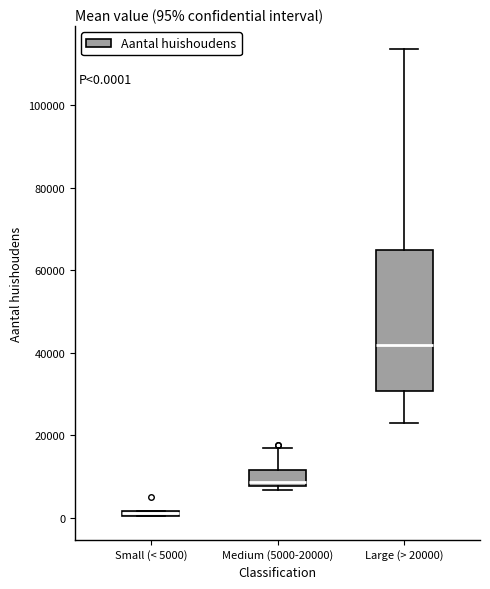

Comparing the boxes themselves (not the whiskers), which one is the tallest?

Large (> 20000)